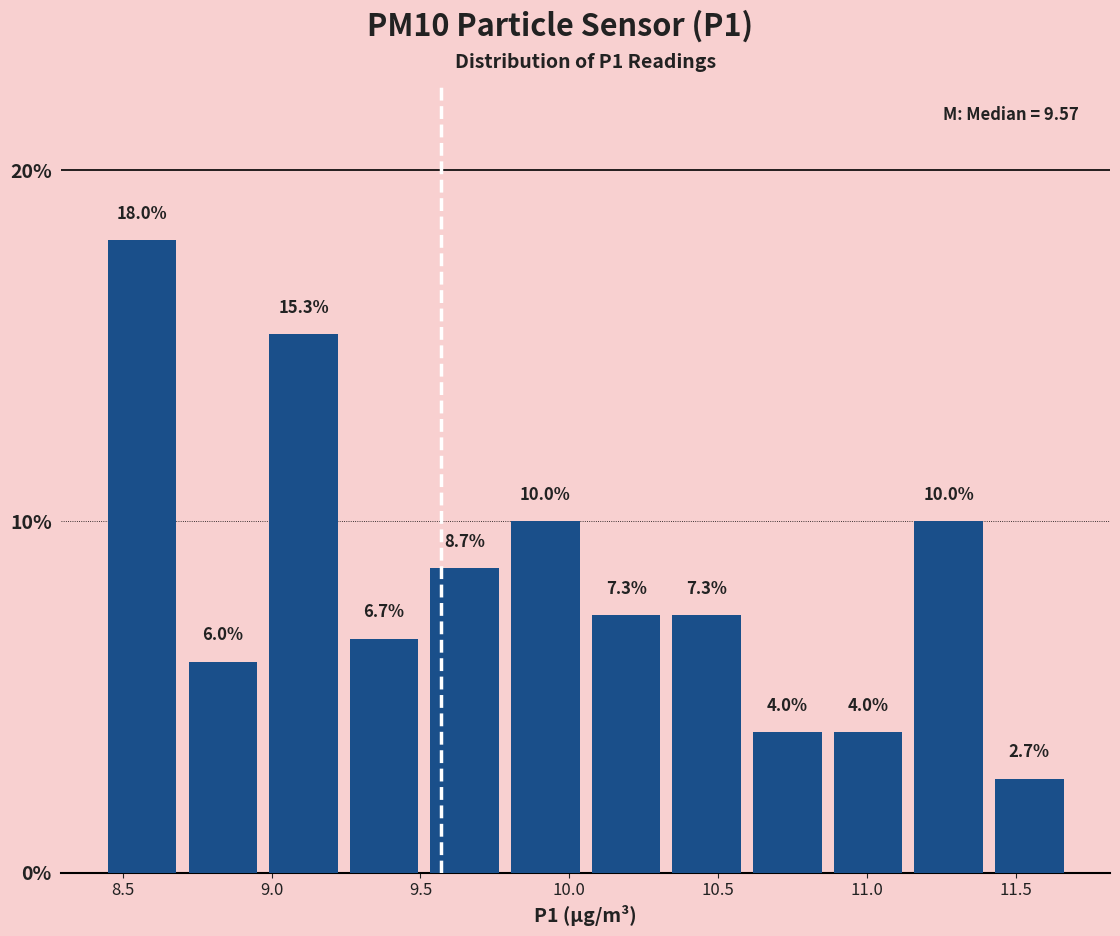

Reading left to right, transcribe this chart: for each bar, give the range it covers on the x-axis and its height. The bar edges are not printed on the chart, so give them approximately, as read against the axis.

8.45 to 8.70: 18.0
8.70 to 8.95: 6.0
8.95 to 9.25: 15.3
9.25 to 9.50: 6.7
9.50 to 9.80: 8.7
9.80 to 10.05: 10.0
10.05 to 10.35: 7.3
10.35 to 10.60: 7.3
10.60 to 10.85: 4.0
10.85 to 11.15: 4.0
11.15 to 11.40: 10.0
11.40 to 11.70: 2.7